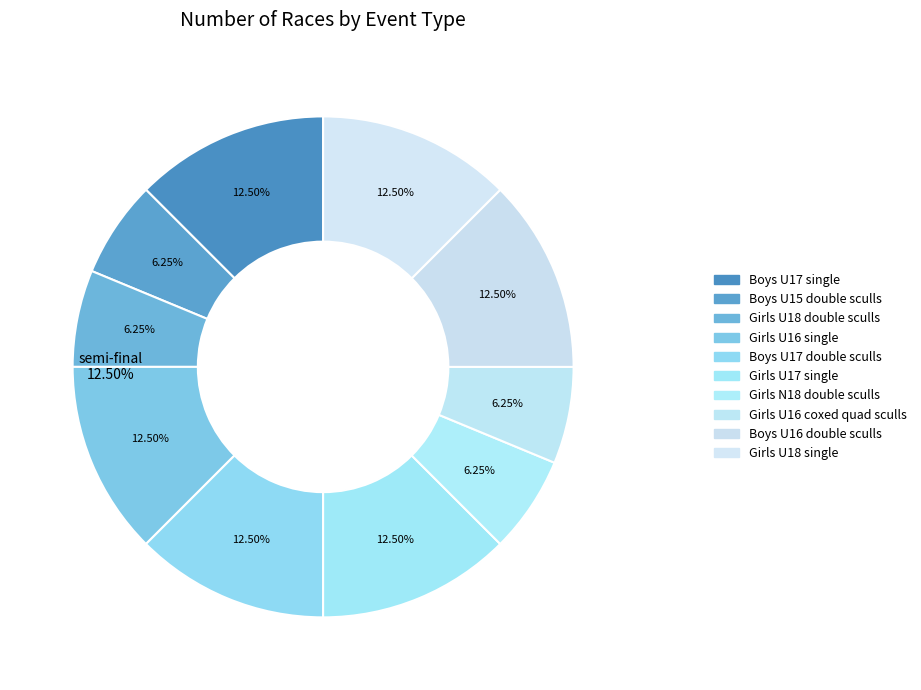

True or false: Girls U17 single accounts for 25% of the total.

False